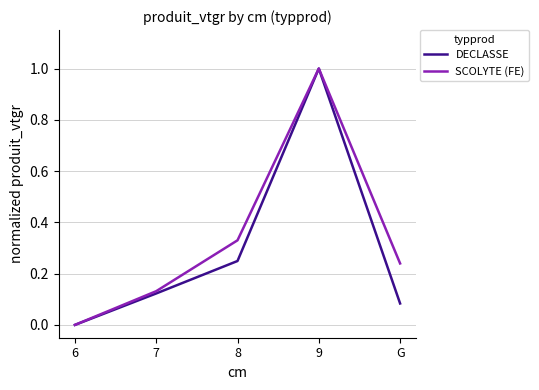

Which series has the largest total across all categories?

SCOLYTE (FE)